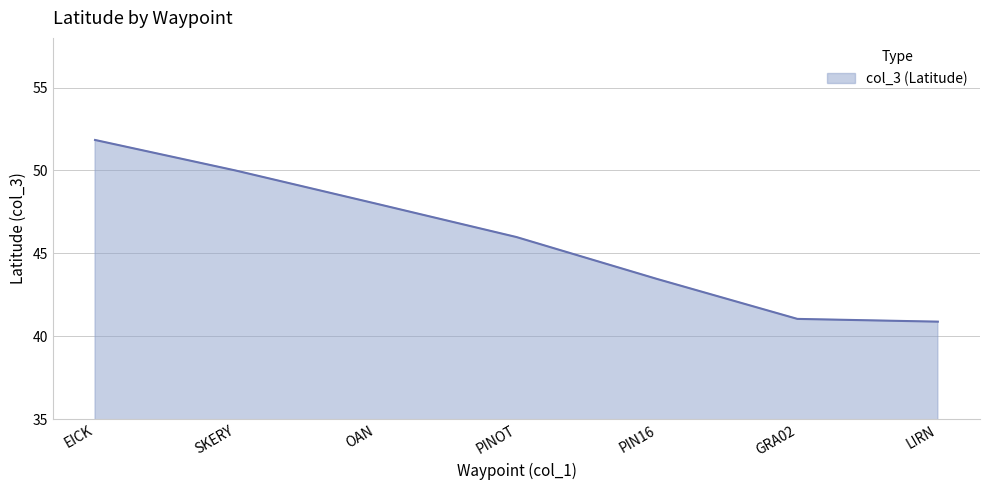

Approximately how many times larger is the value at LIRN compared to OAN?

0.9